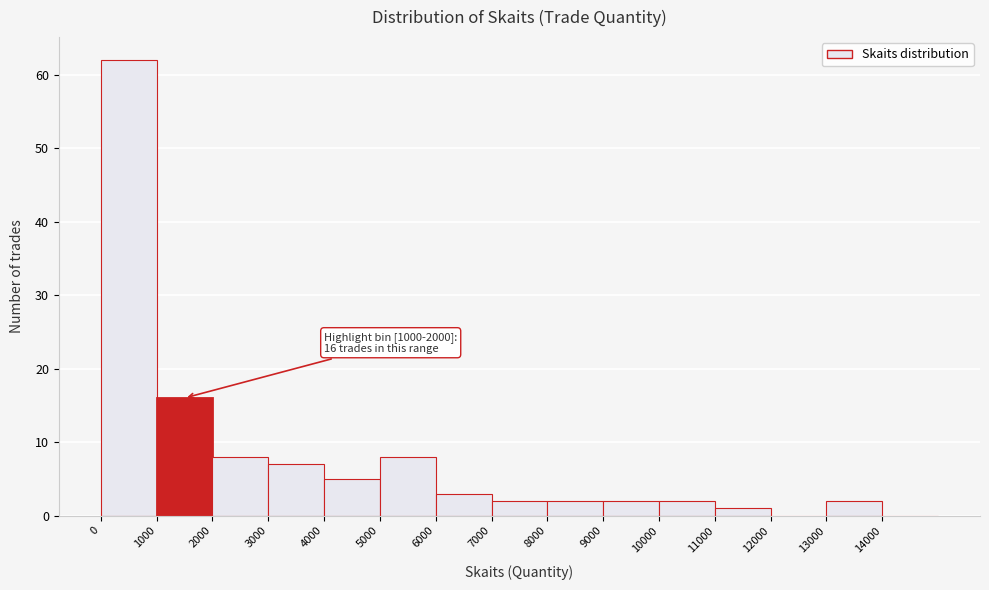

Which range on the x-axis has the tallest bar?

0 to 1000